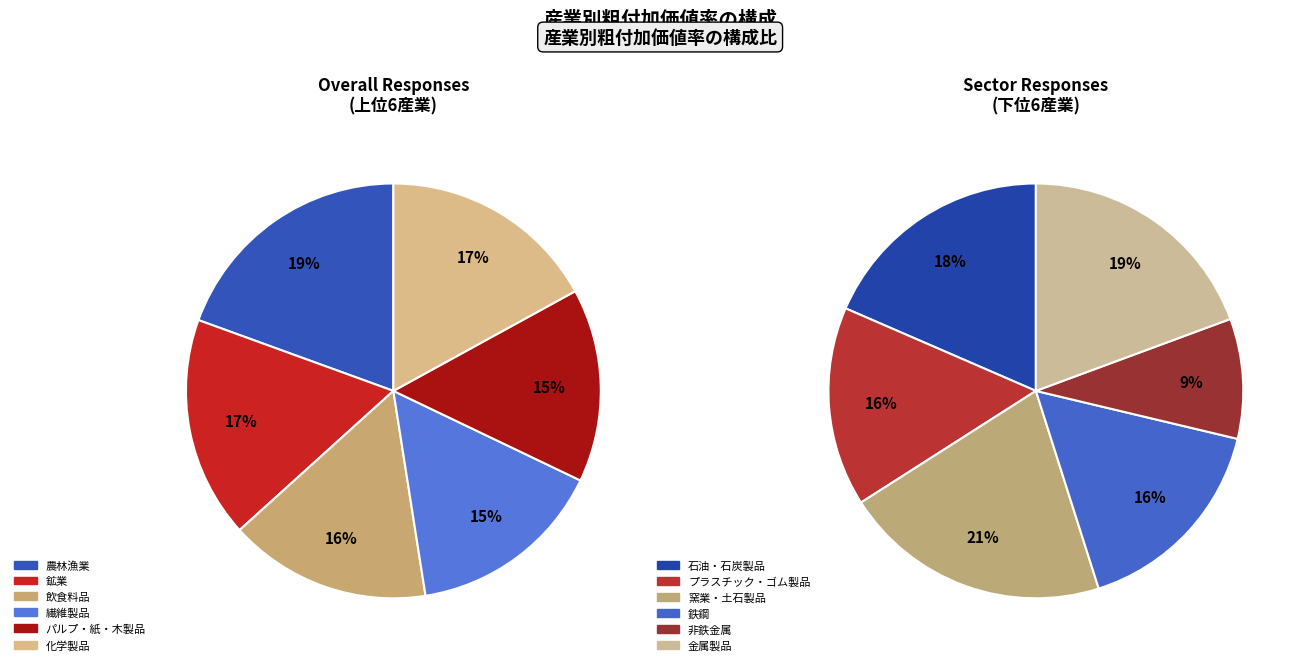

Does 農林漁業 represent more than half of the total?

No